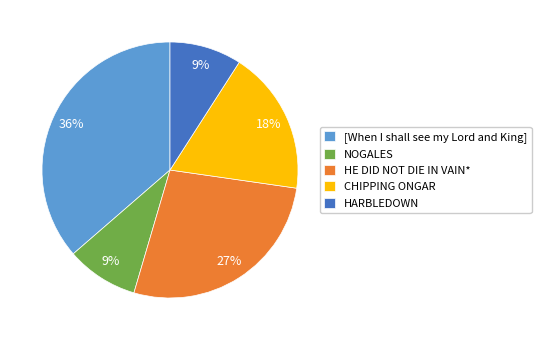

What is the ratio of the value at NOGALES to the value at HARBLEDOWN?

1.0